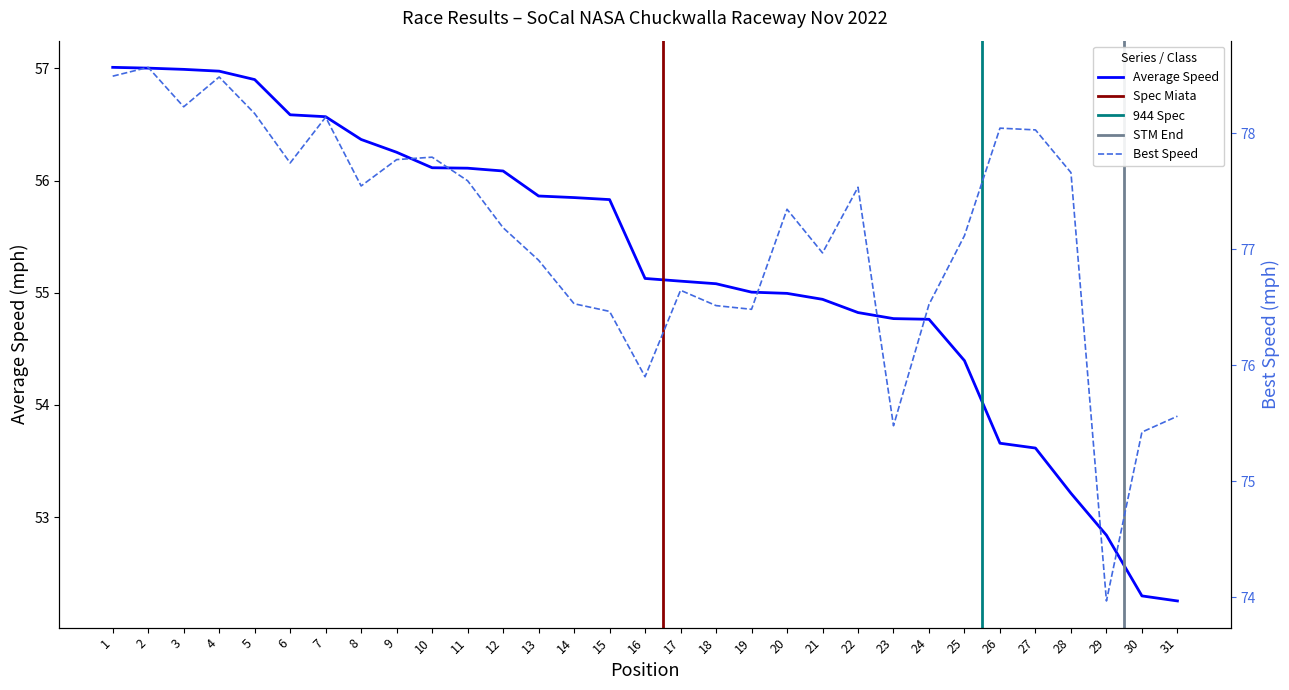

Between 16 and 19, which is larger?

16